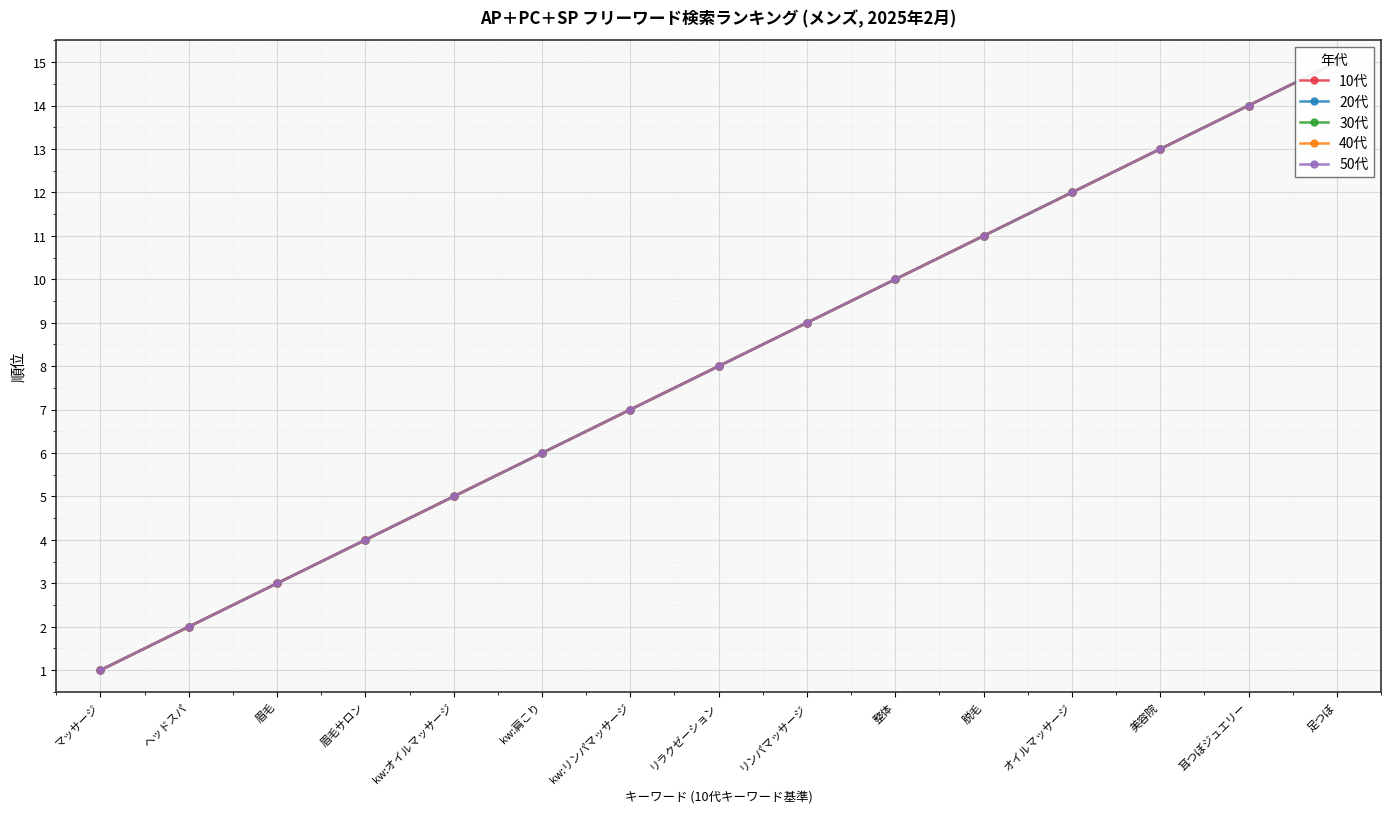

How many lines are shown in the chart?

5